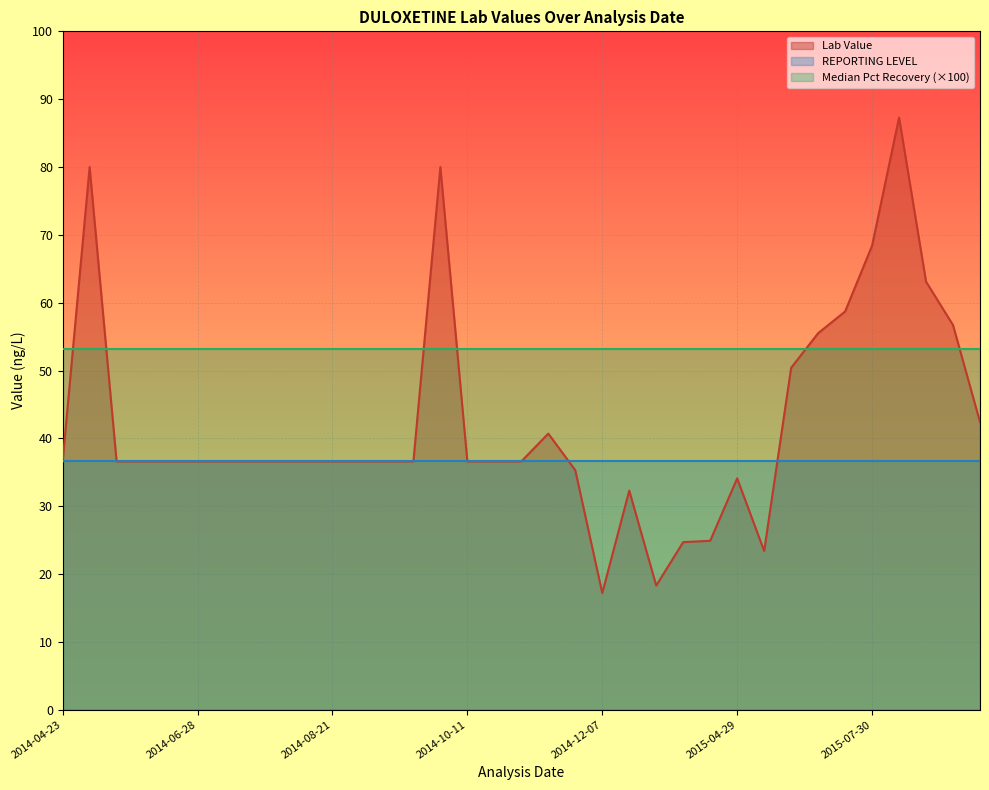

What is the maximum value for Median Pct Recovery?

0.5